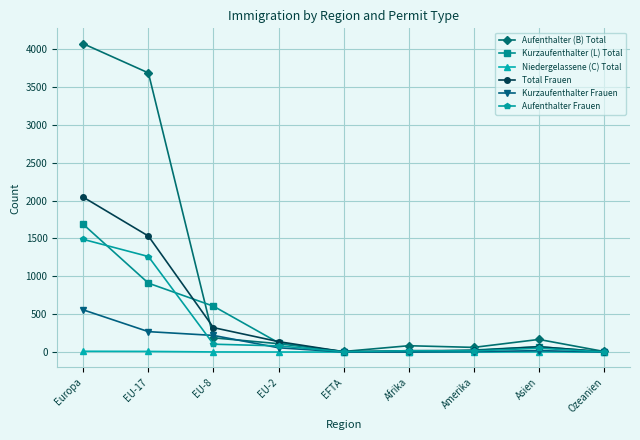

True or false: Aufenthalter (B) Total has a value of 166 at Asien.

True